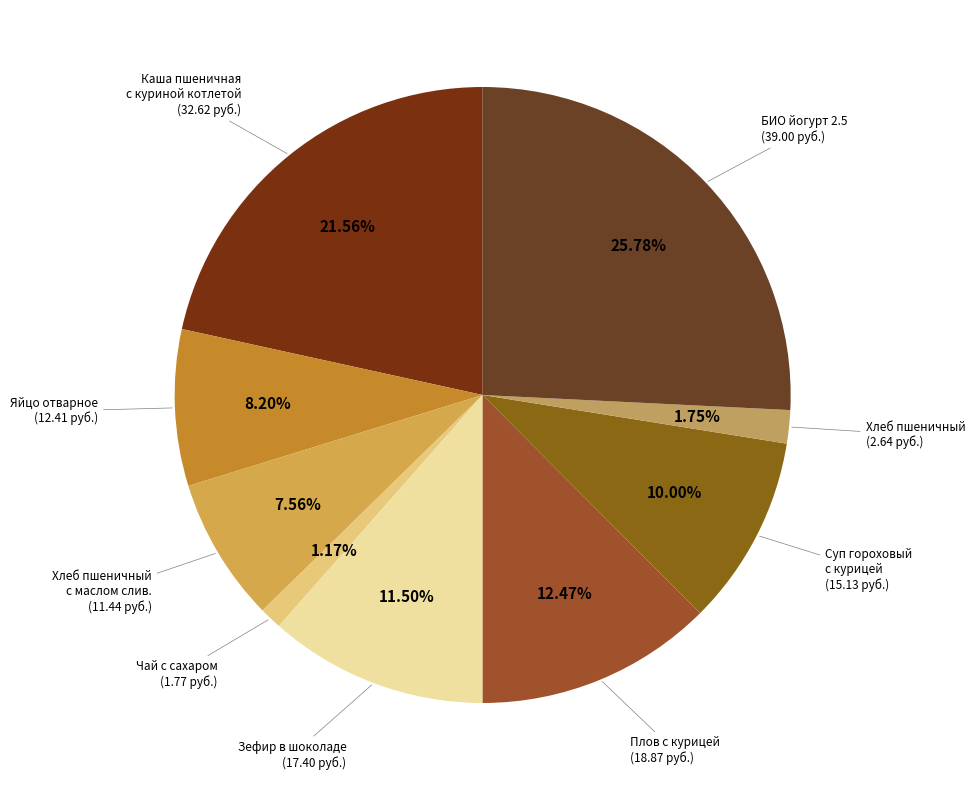

What is the largest slice in the pie chart?

БИО йогурт 2.5